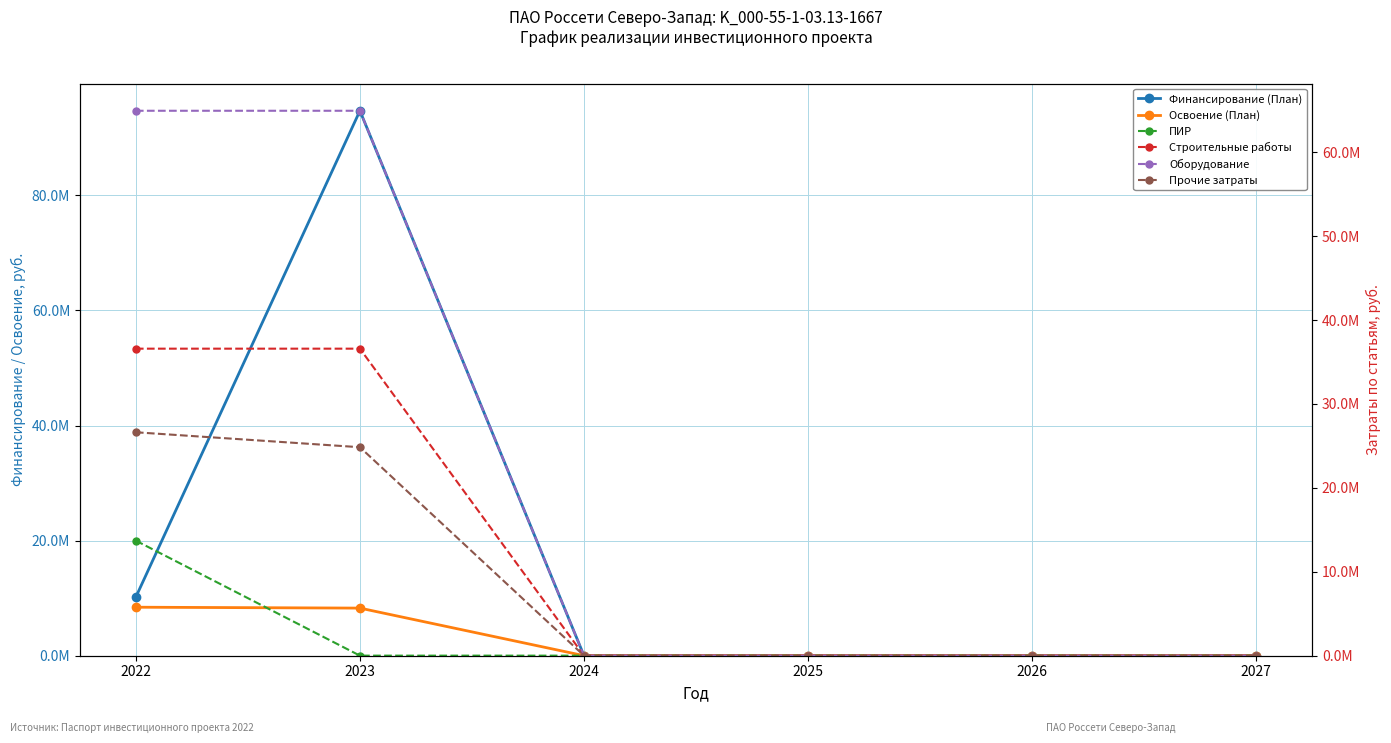

Which series has the largest total across all categories?

Оборудование